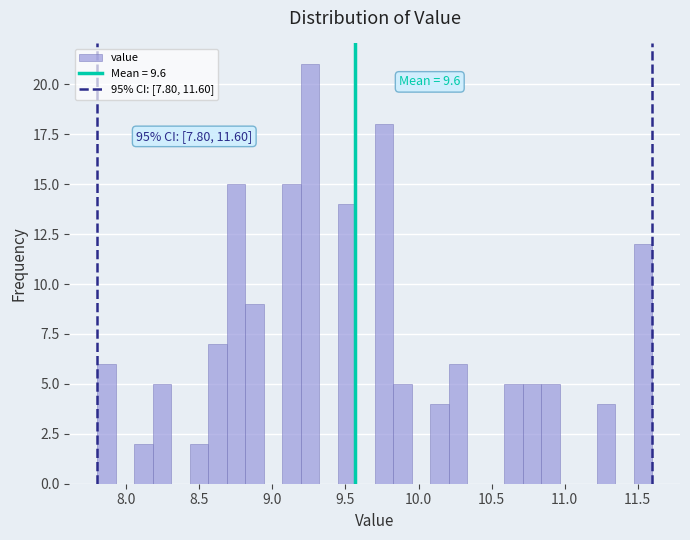

Read against the x-axis, roughly where is the centre of the tallest bar?

9.25